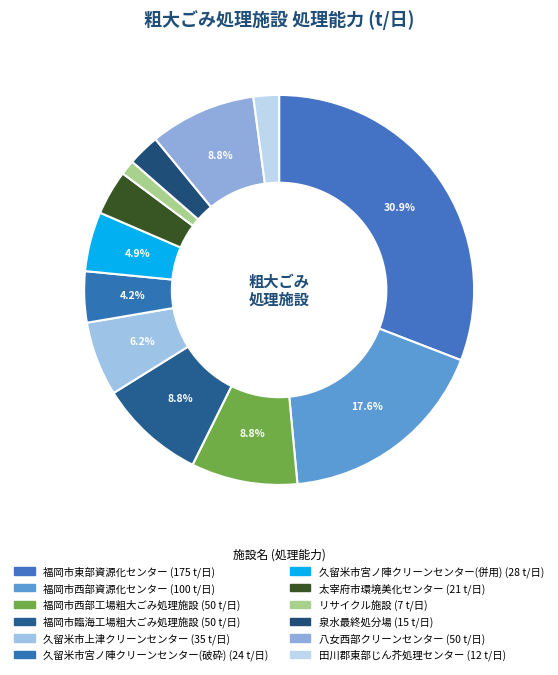

Rank the categories by value from lowest to highest.

リサイクル施設, 田川郡東部じん芥処理センター, 泉水最終処分場, 太宰府市環境美化センター, 久留米市宮ノ陣クリーンセンター(破砕), 久留米市宮ノ陣クリーンセンター(併用), 久留米市上津クリーンセンター, 福岡市西部工場粗大ごみ処理施設, 福岡市臨海工場粗大ごみ処理施設, 八女西部クリーンセンター, 福岡市西部資源化センター, 福岡市東部資源化センター